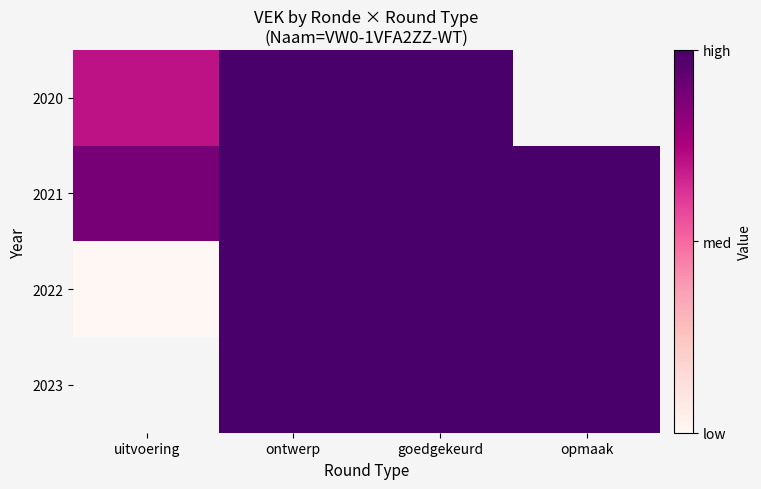

Which series has the largest total across all categories?

2021